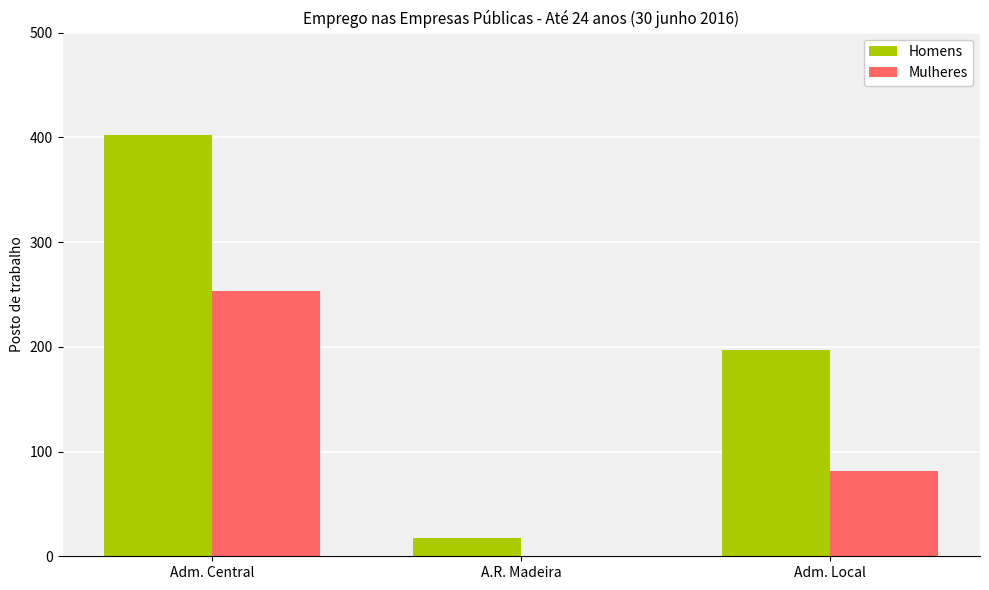

At which category is the sum across all series the highest?

Adm. Central